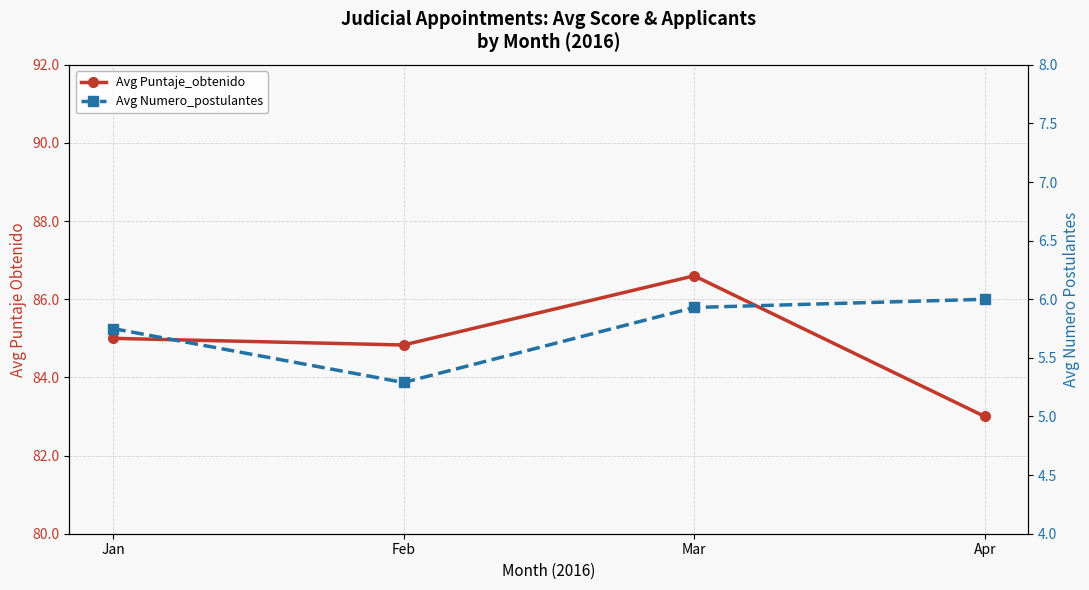

Reading left to right, what are all the values shown in this chart?

Avg Puntaje_obtenido: 85.0	84.8	86.6	83.0
Avg Numero_postulantes: 5.8	5.3	5.9	6.0